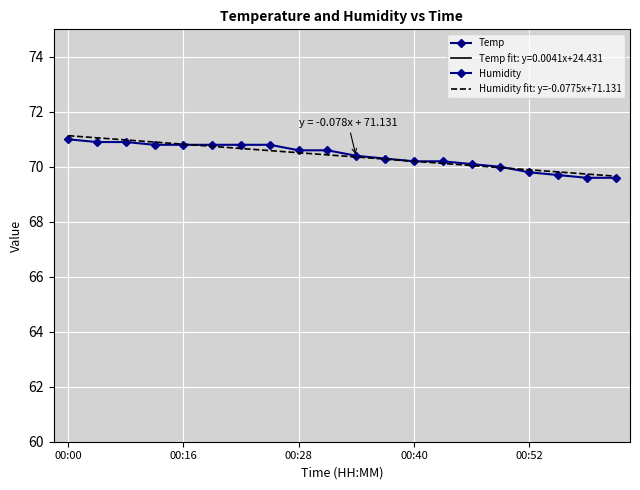

The Humidity series shows 101.6 at 00:52. True or false?

False